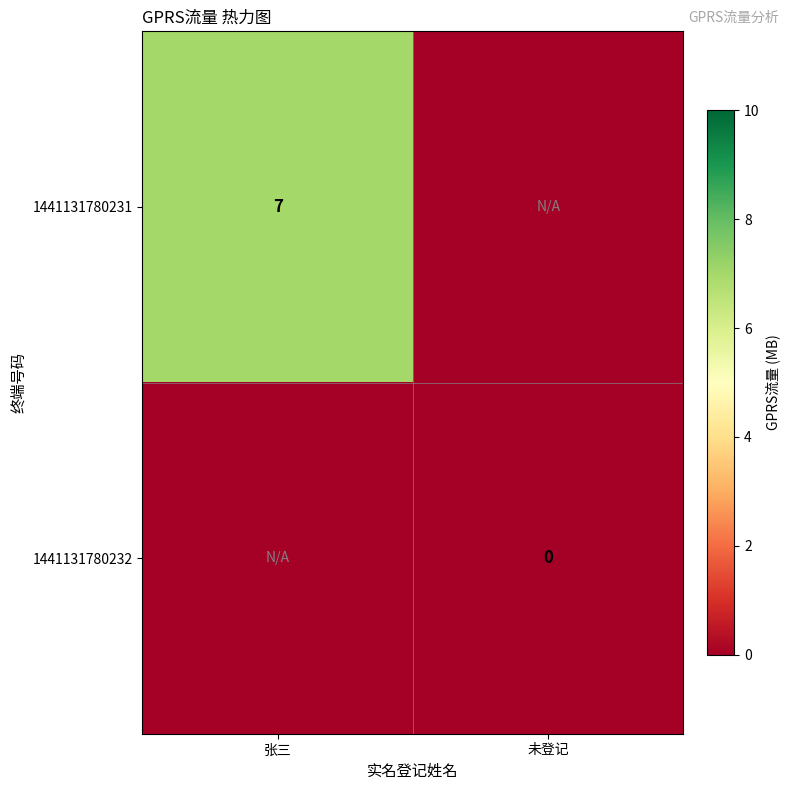

Which has a higher value, 张三 or 未登记?

张三